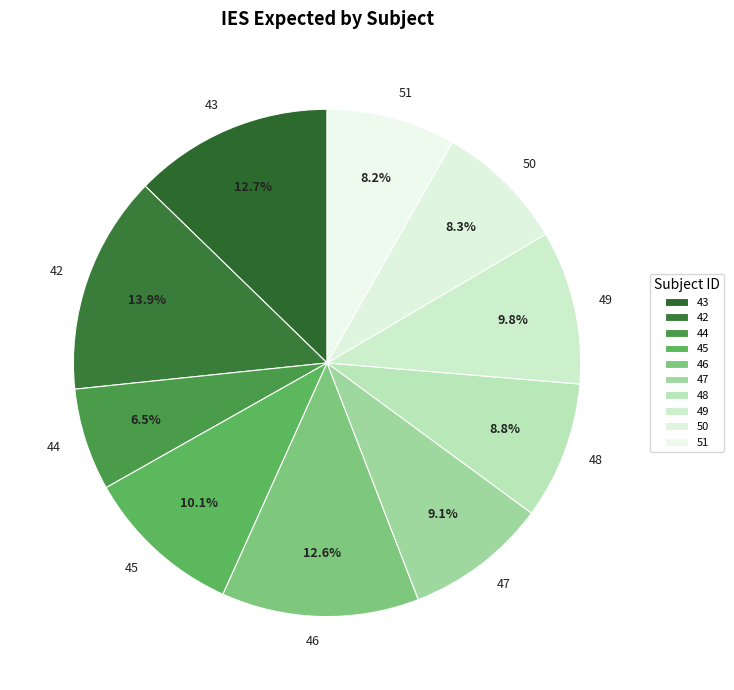

Approximately how many times larger is the value at 44 compared to 46?

0.5